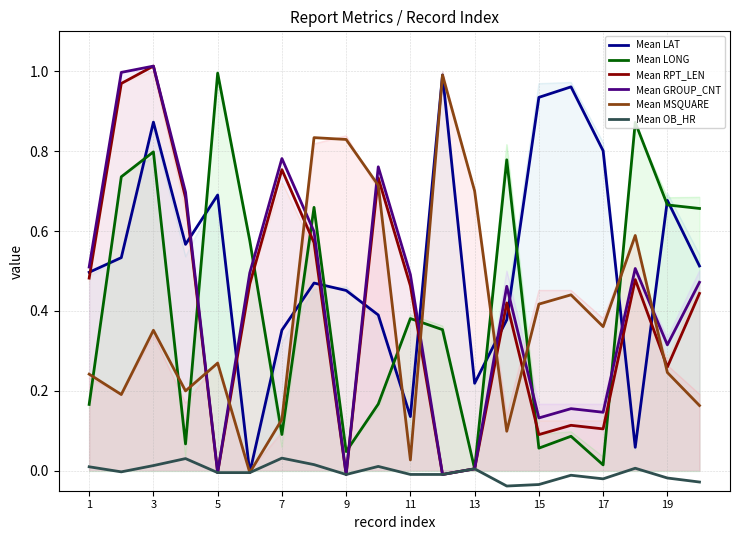

Is the value of Mean RPT_LEN at 17 greater than the value of Mean GROUP_CNT at 19?

No